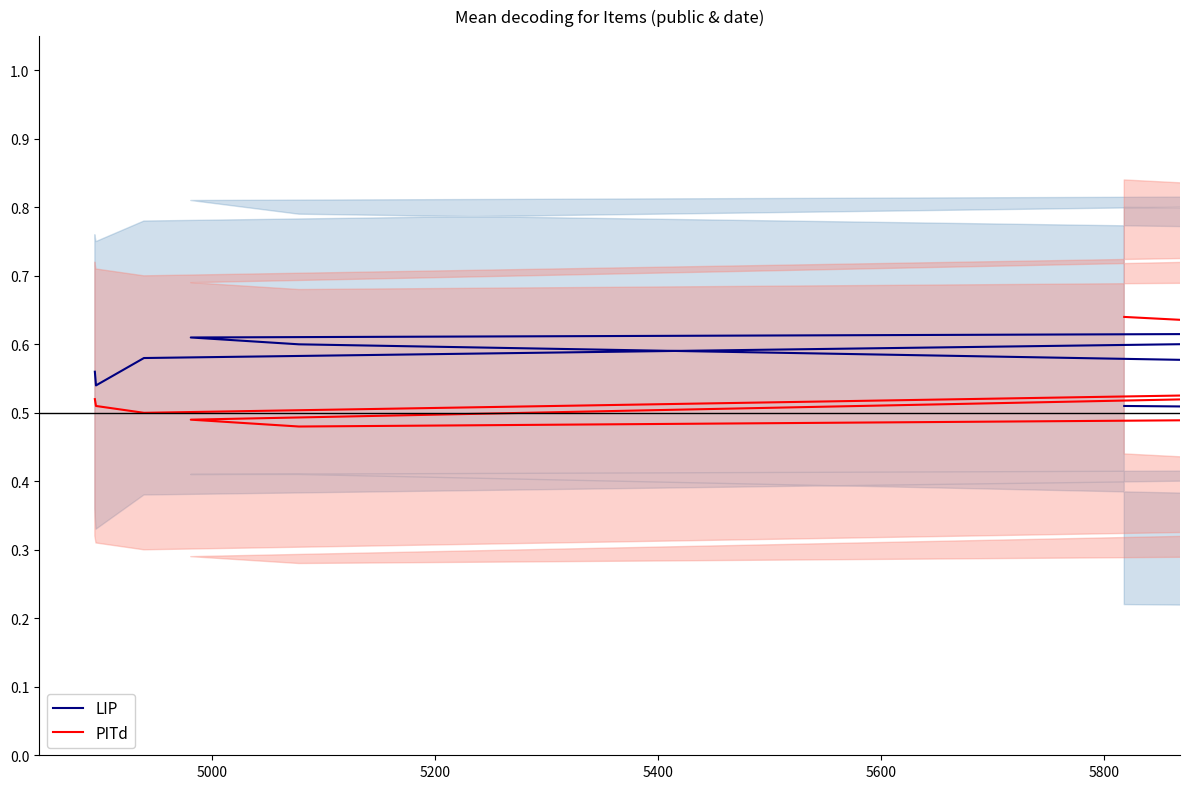

Which series has the largest total across all categories?

LIP